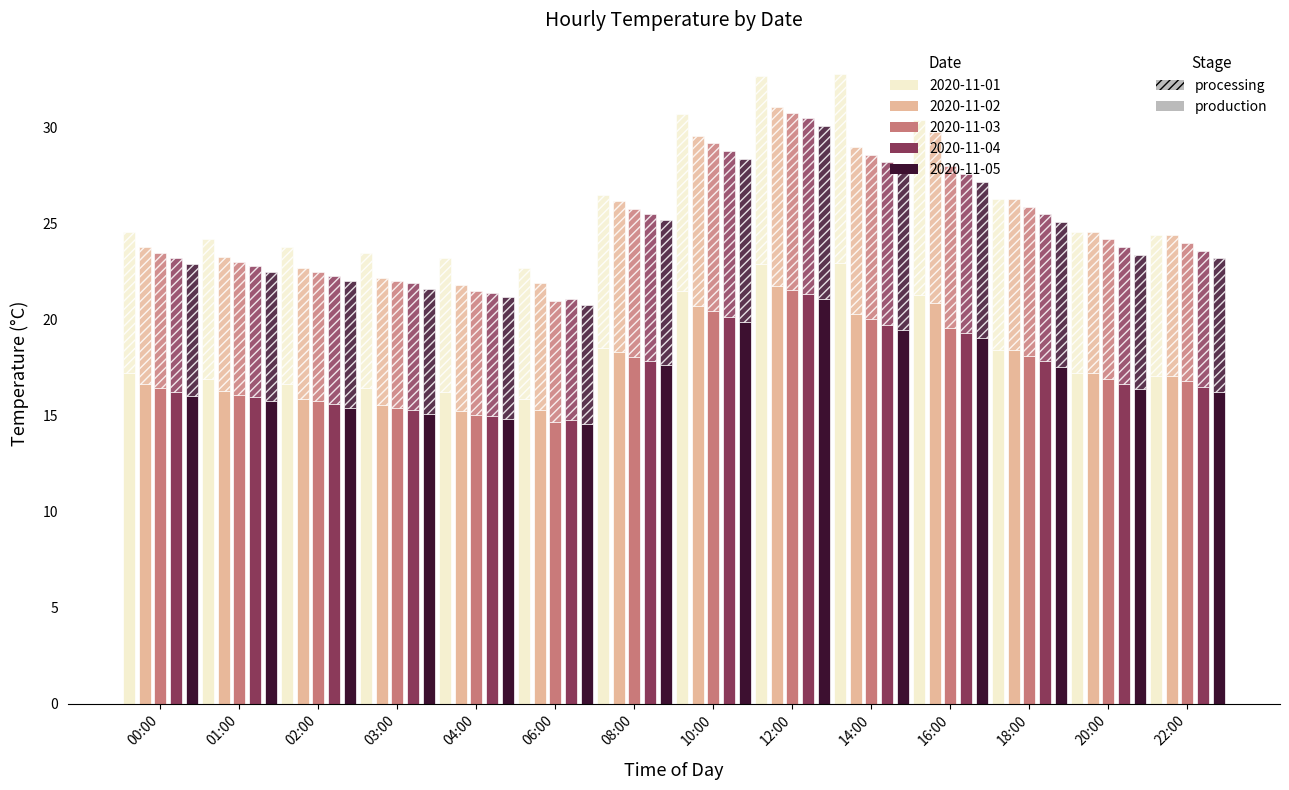

What is the label of the 2nd bar from the right?

20:00